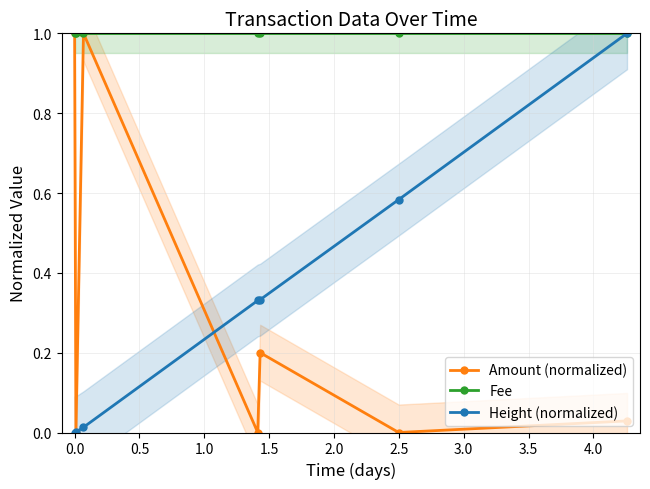

List the series in order of their peak value, highest first.

Amount (normalized), Fee, Height (normalized)